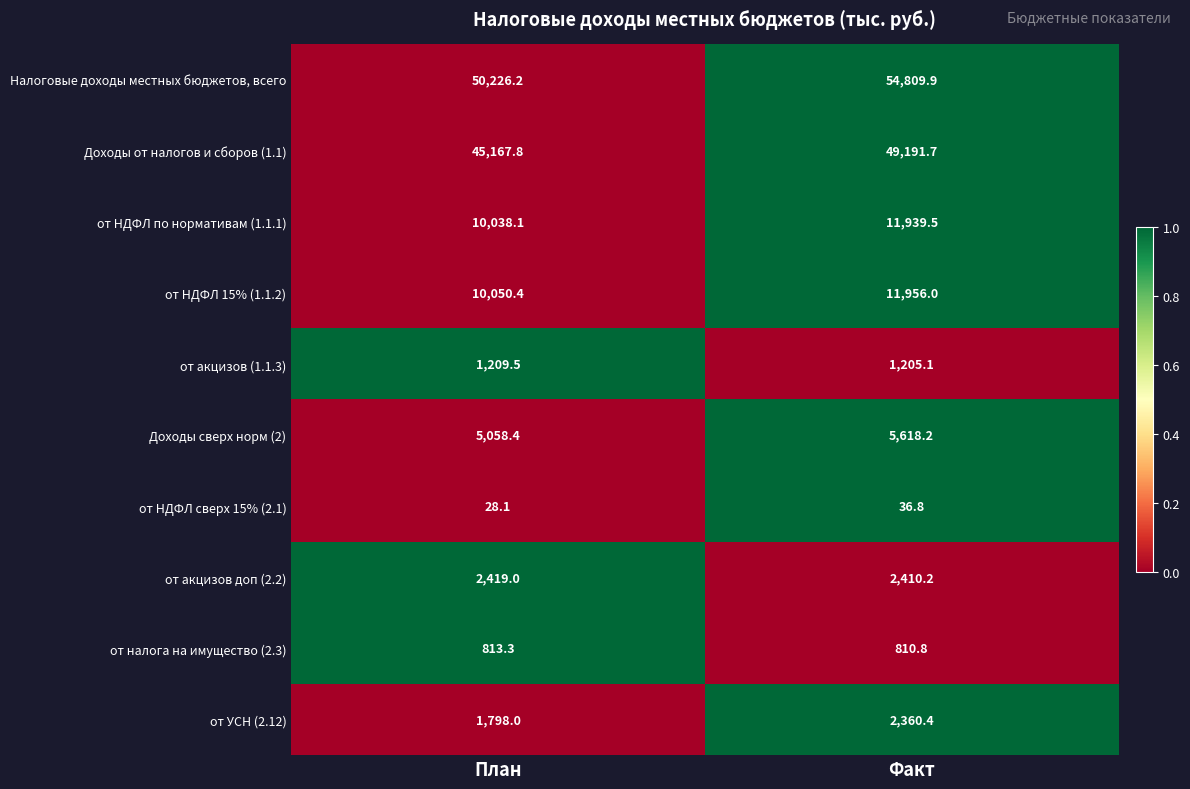

Read the Доходы сверх норм (2) value at План.

5058.4